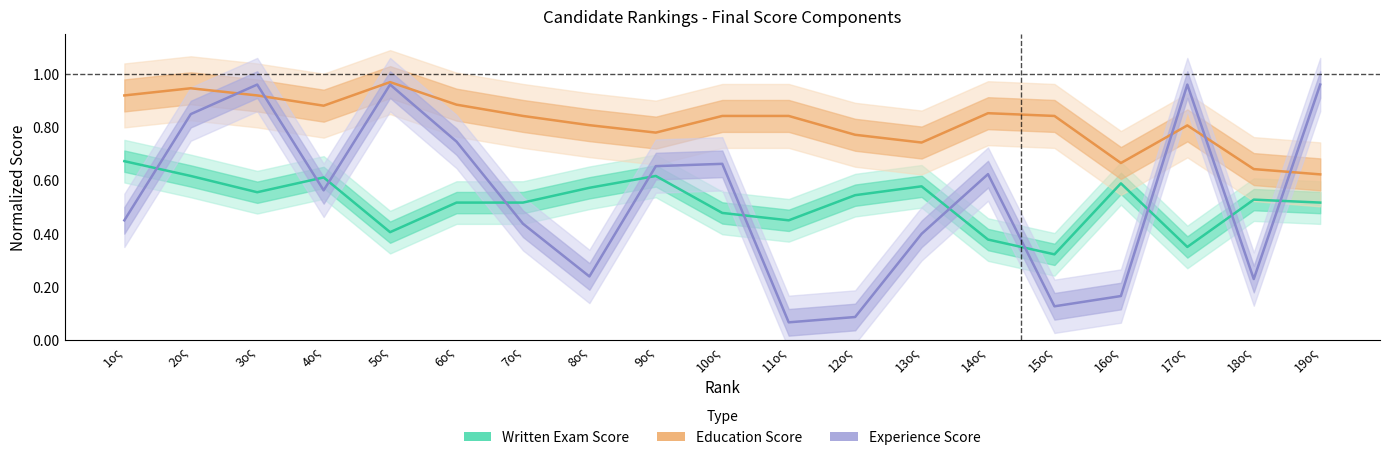

Count the Written Exam Score values in the range 0 to 1.

19